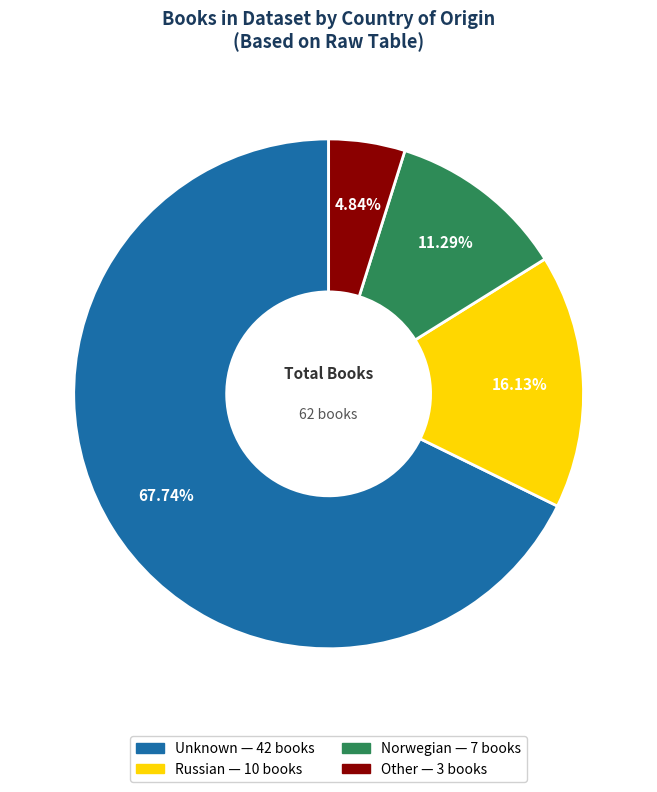

How many segments does this pie chart have?

4